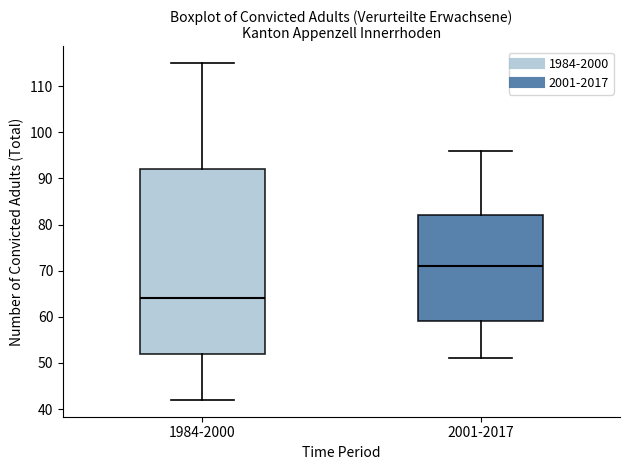

Reading left to right, read every box against the y-axis: the position of its median line, the range the box covers, and the ends of its whiskers. The values are not printed on the chart, so give them approximately, as read against the axis.

1984-2000: median 64, box 52 to 92, whiskers 42 to 115
2001-2017: median 71, box 59 to 82, whiskers 51 to 96